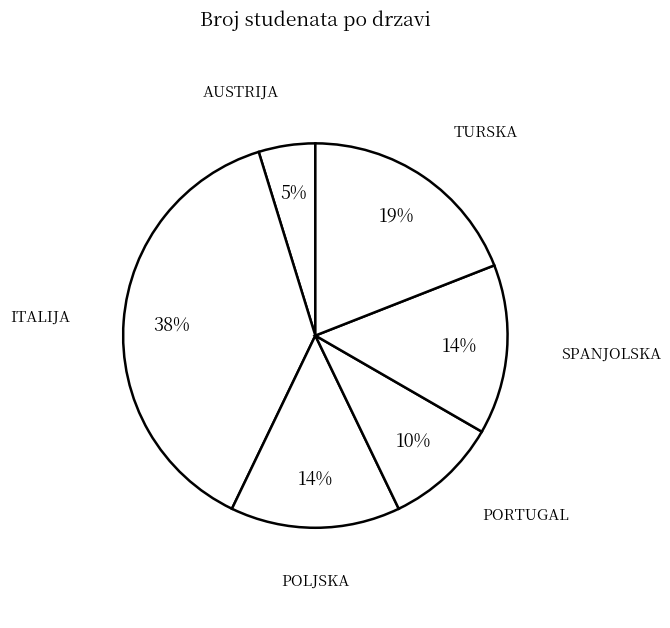

Is there a majority slice in this chart?

No